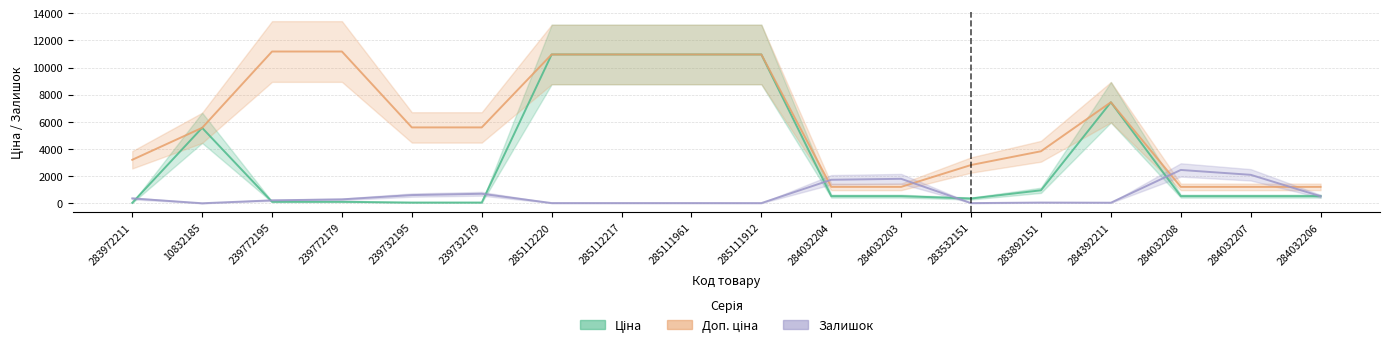

True or false: Доп. ціна and Ціна cross at least once.

False